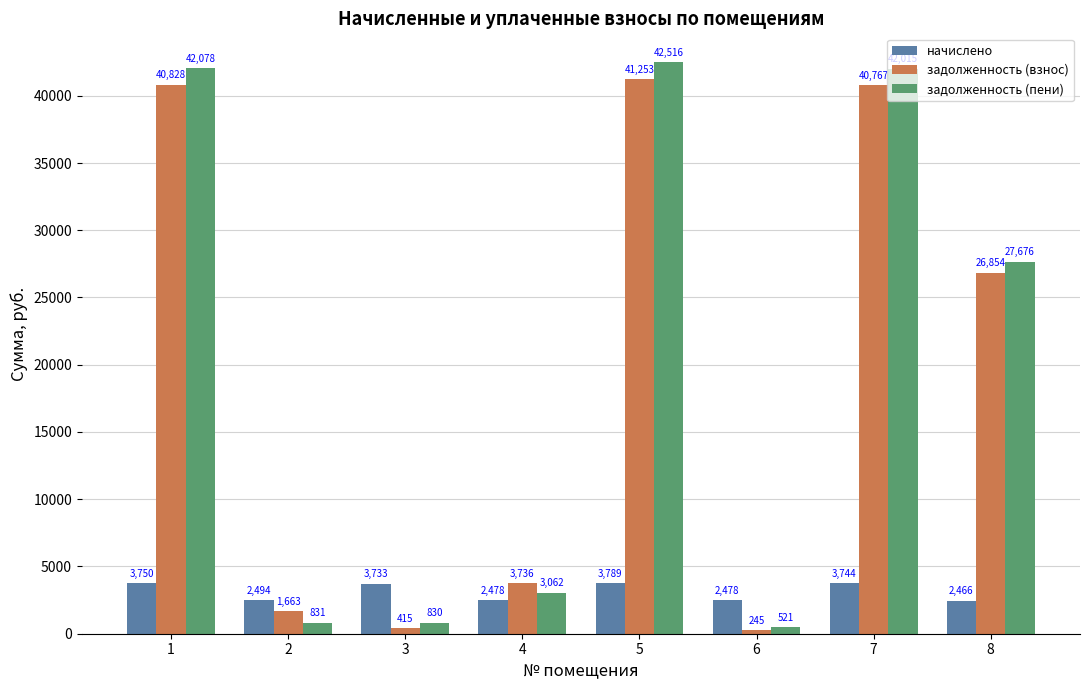

The value of задолженность (пени) at 2 is 831.4. True or false?

True